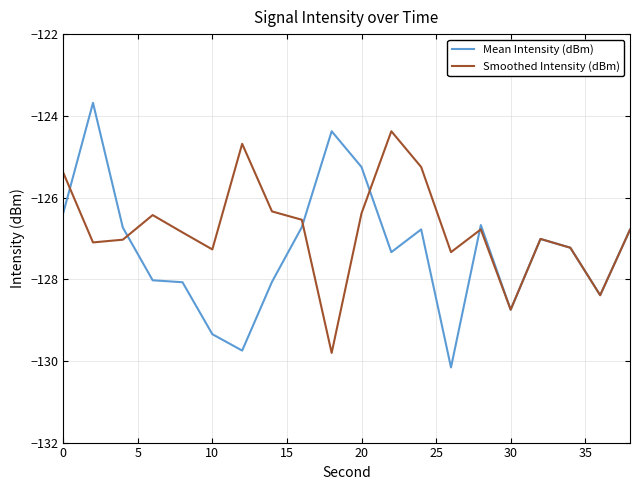

Which series has the largest total across all categories?

Smoothed Intensity (dBm)